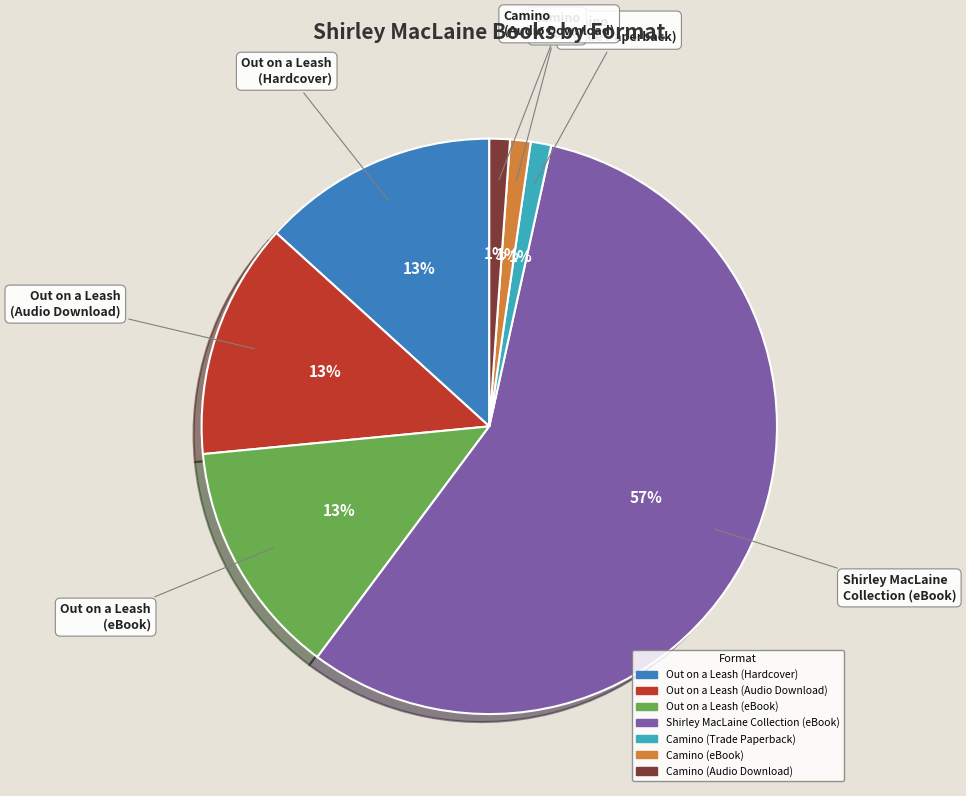

To the nearest percent, what is the difference between the Camino (eBook) and Out on a Leash (Hardcover) slice percentages?

12%